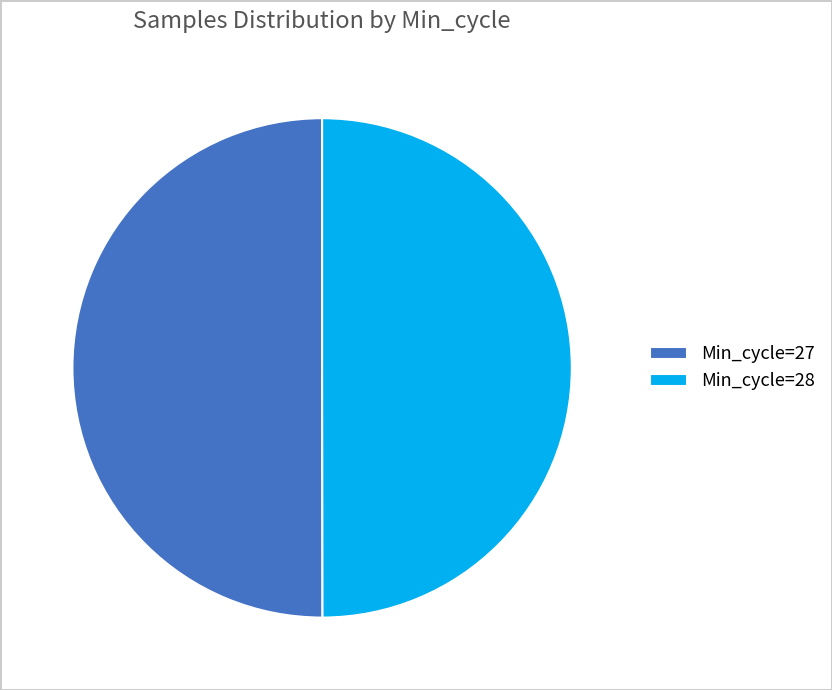

How many segments does this pie chart have?

2